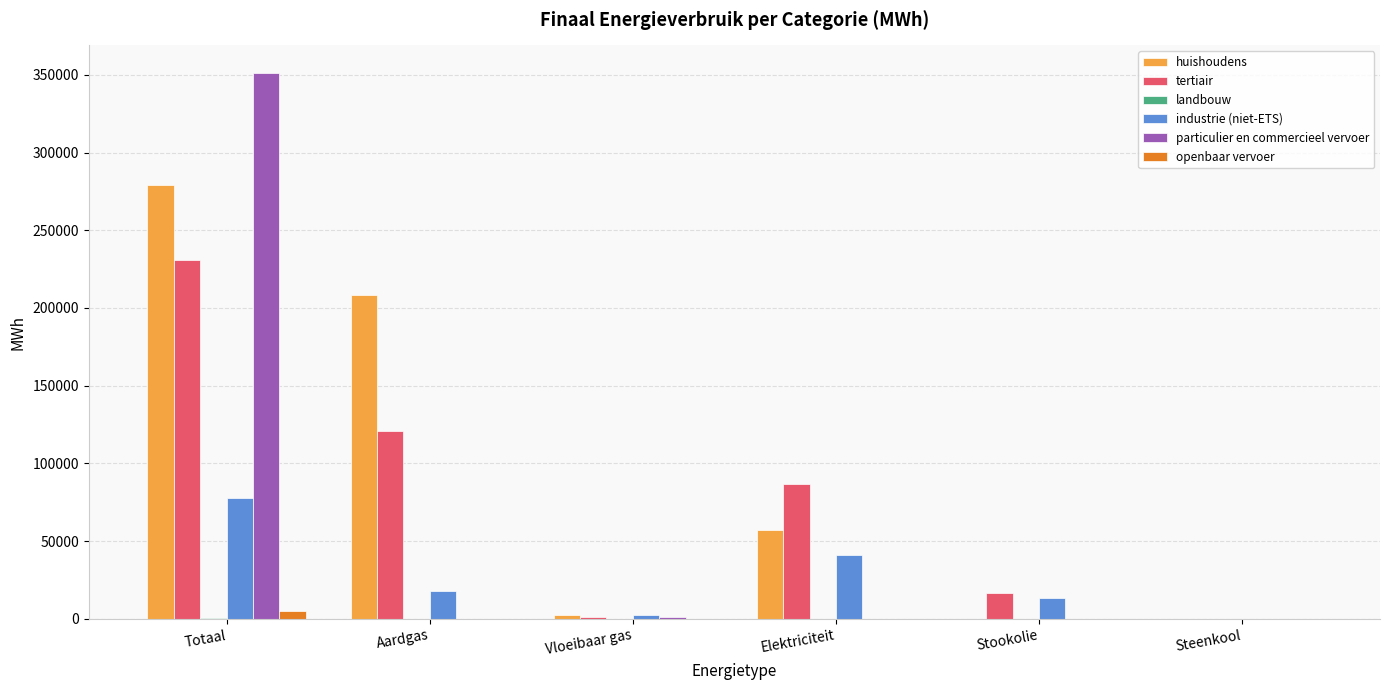

How many series are shown in this chart?

6